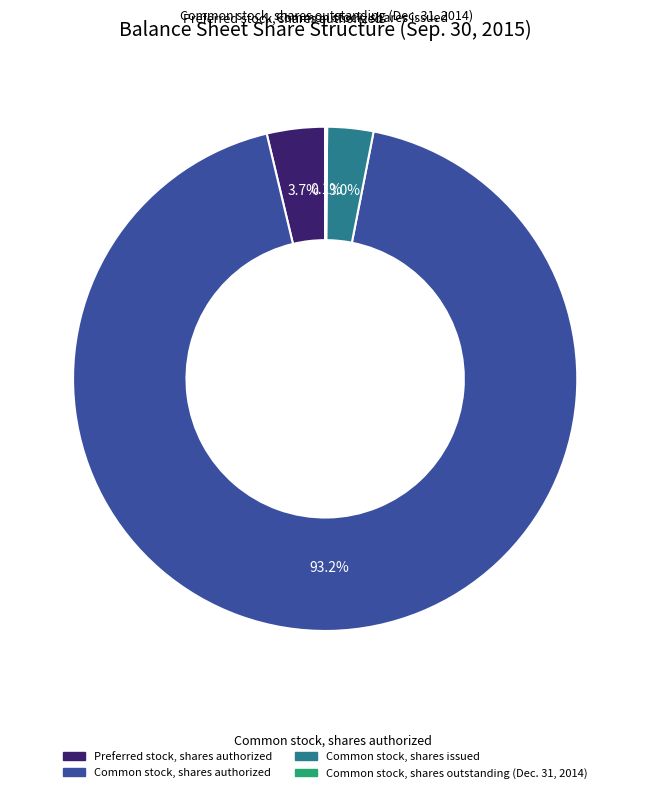

Between Common stock, shares authorized and Common stock, shares issued, which is larger?

Common stock, shares authorized